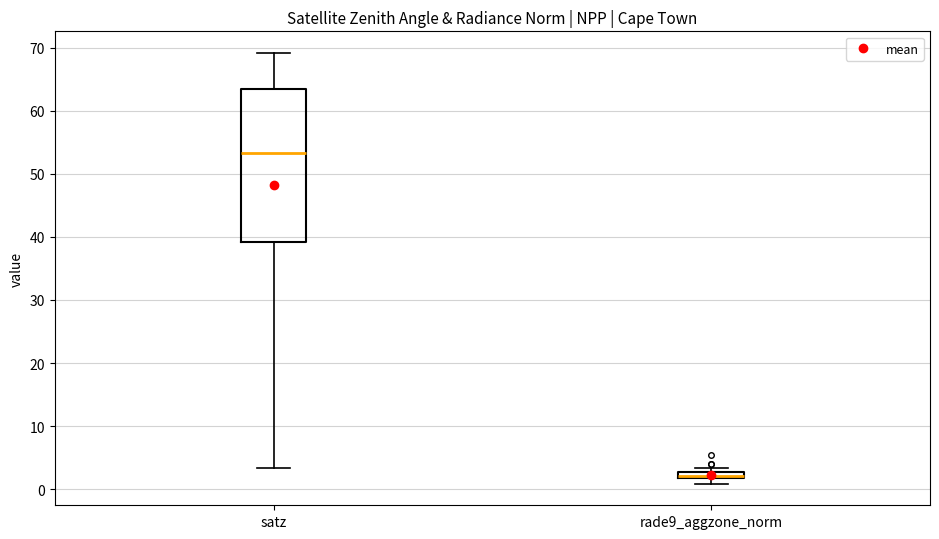

Which box is the tallest, from its lower edge to its upper edge?

satz